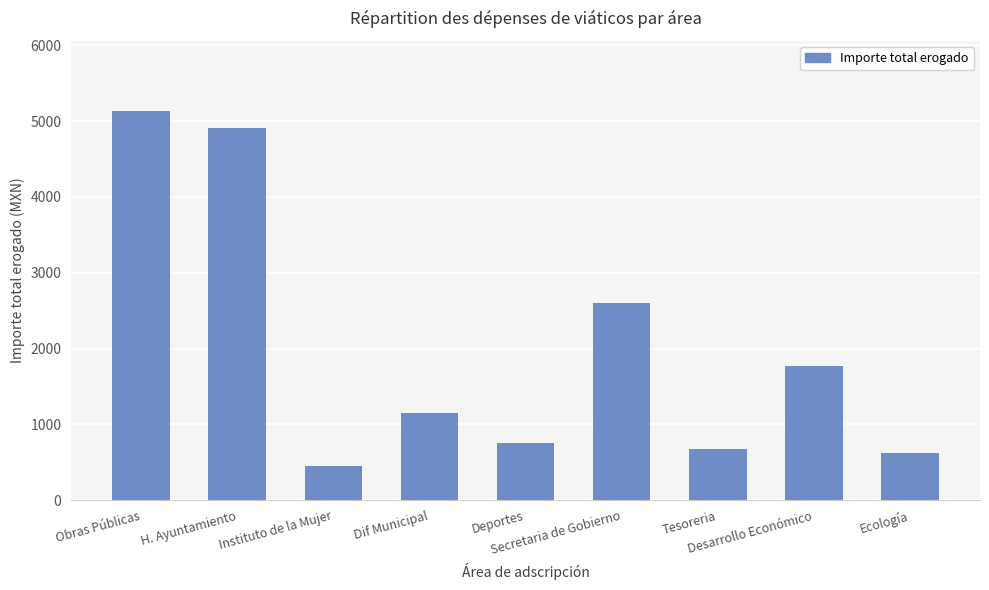

What is the maximum value shown in the chart?

5136.6